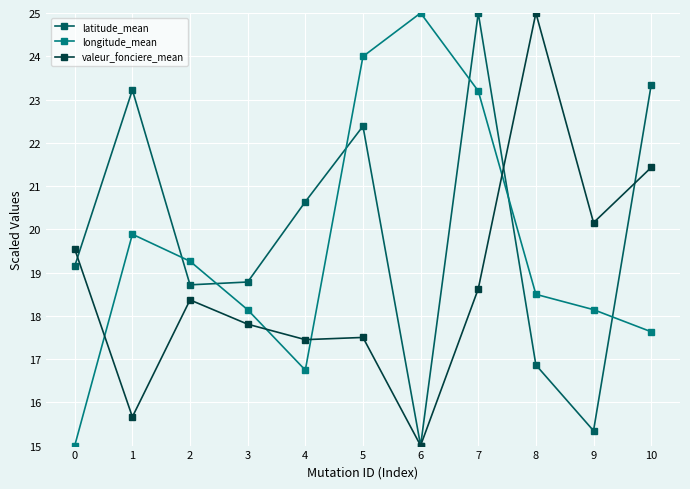

At which category is the sum across all series the highest?

7